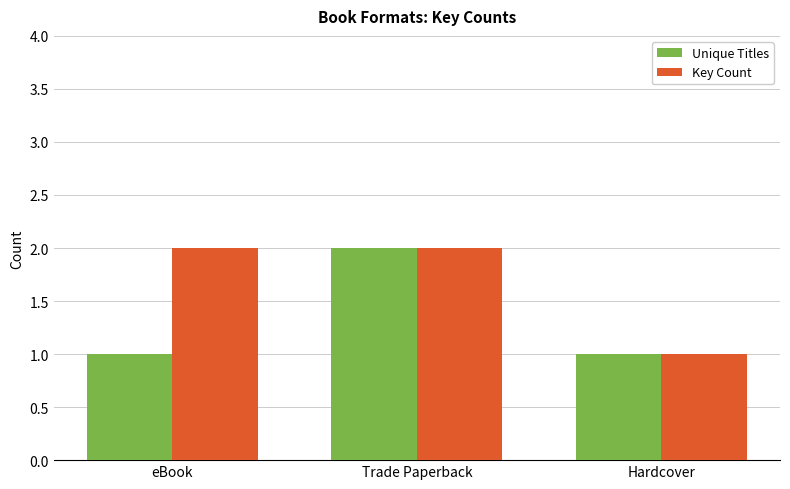

What is the maximum value for Unique Titles?

2